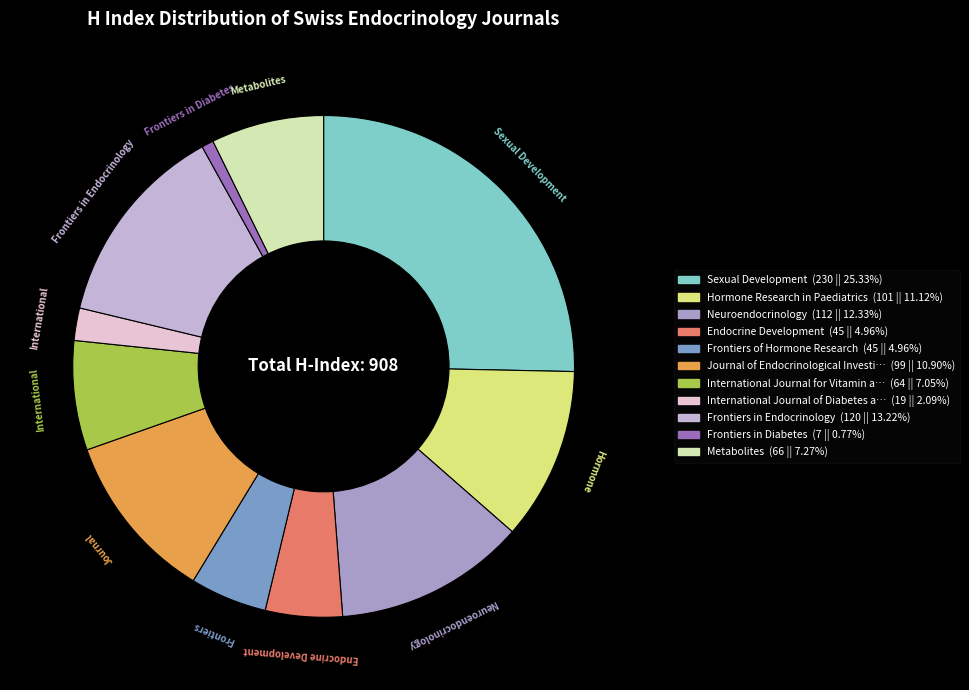

Count the number of slices in the pie.

11